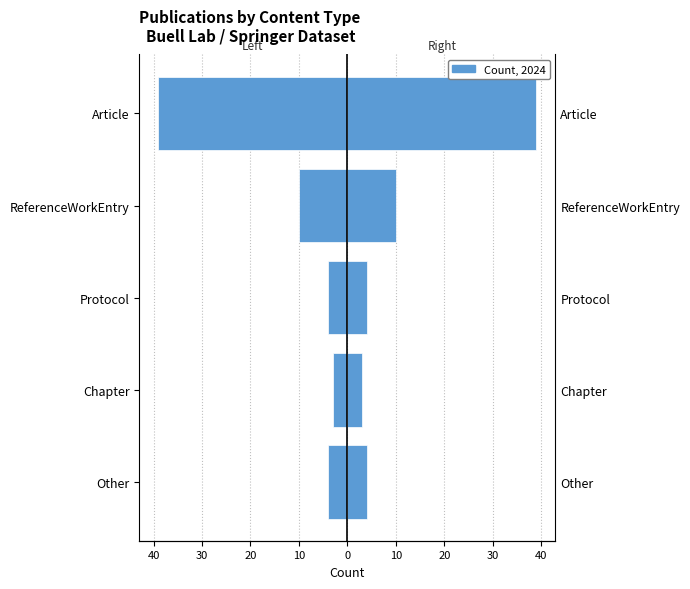

Is the value of Count (right) at Protocol greater than the value of Count (left) at Article?

Yes